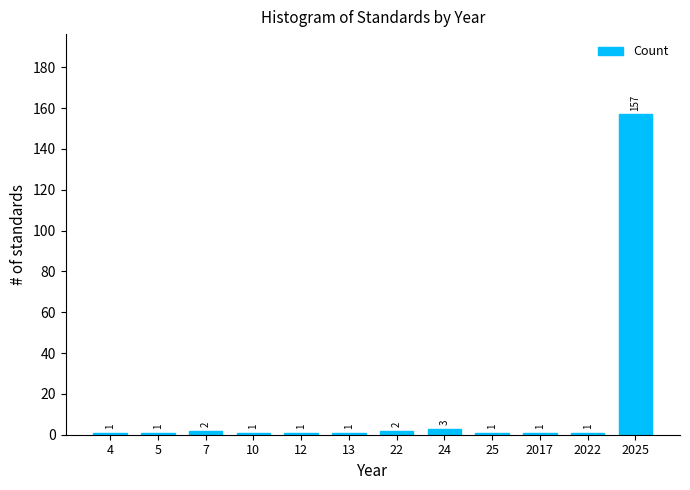

Reading right to left, what are all the values shown in this chart?

2025=157	2022=1	2017=1	25=1	24=3	22=2	13=1	12=1	10=1	7=2	5=1	4=1